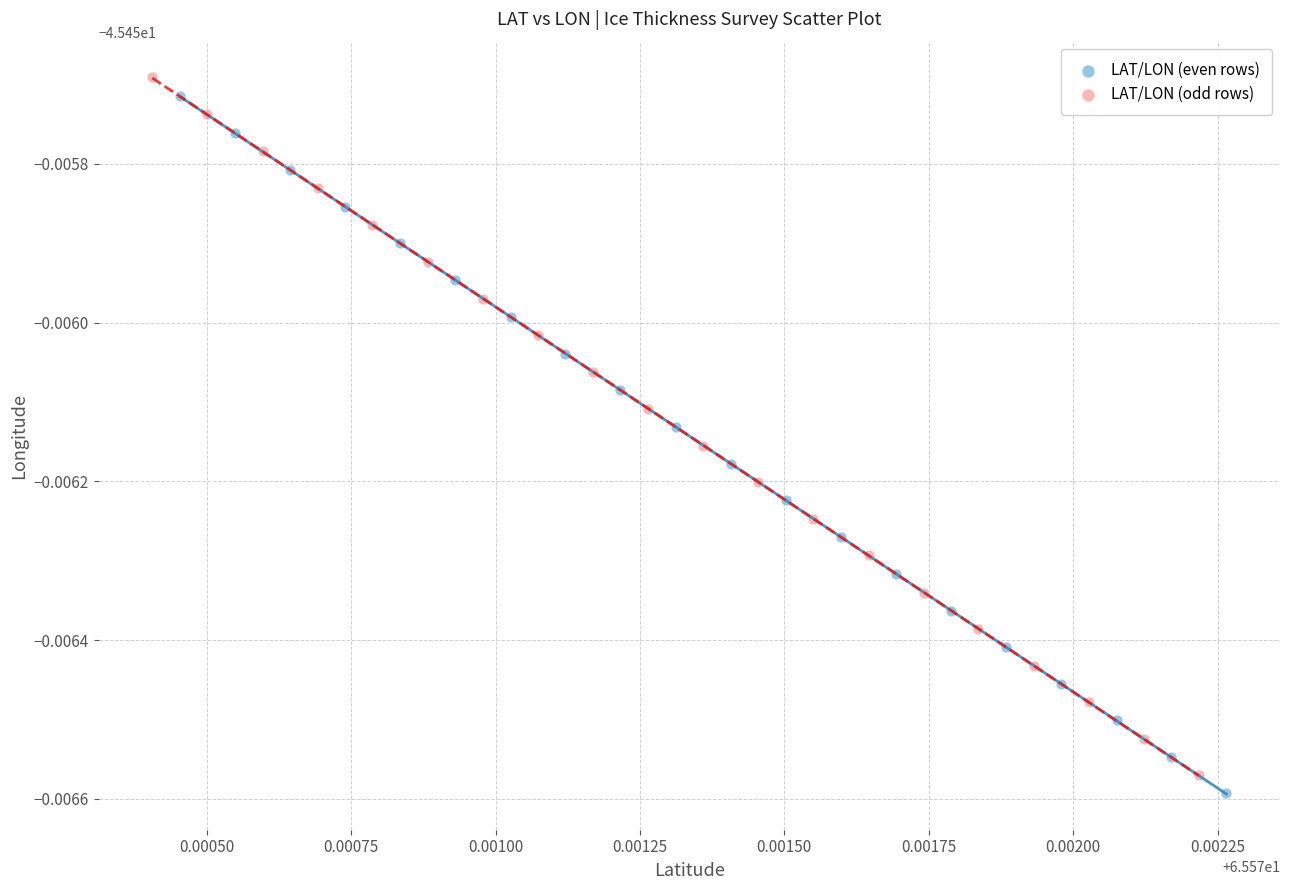

What are all the series names shown in the legend?

LAT/LON (even rows), LAT/LON (odd rows)